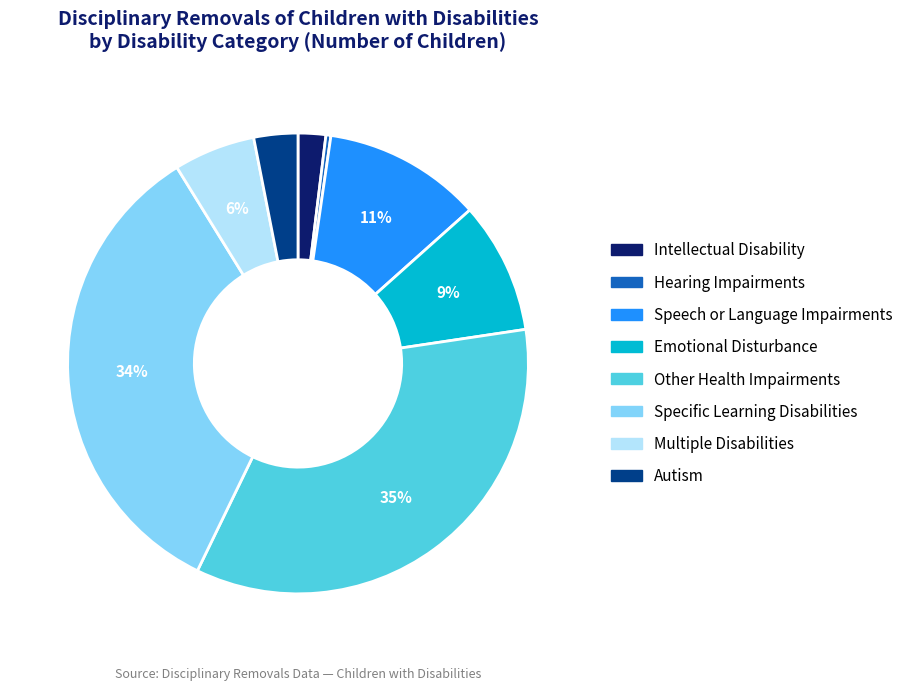

Is Hearing Impairments the majority of the pie?

No